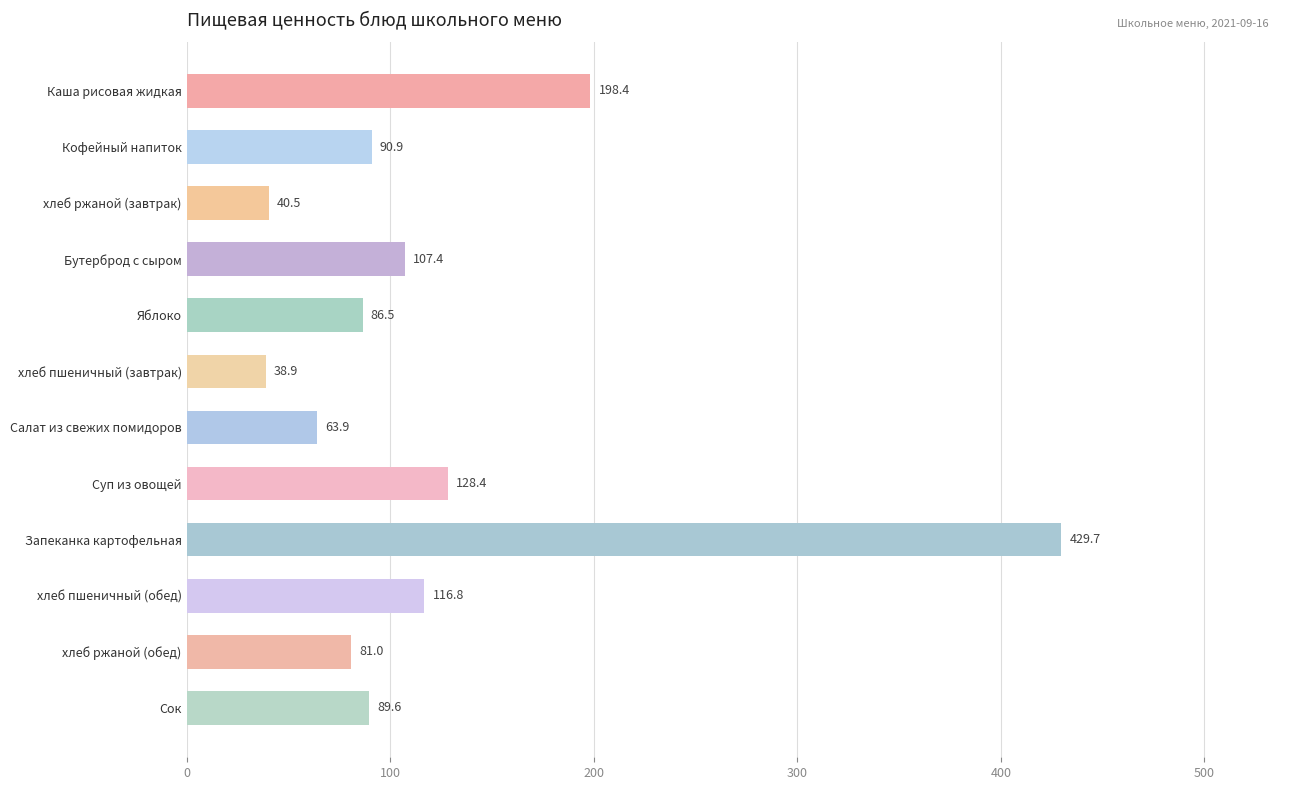

What is the smallest value displayed?

38.9